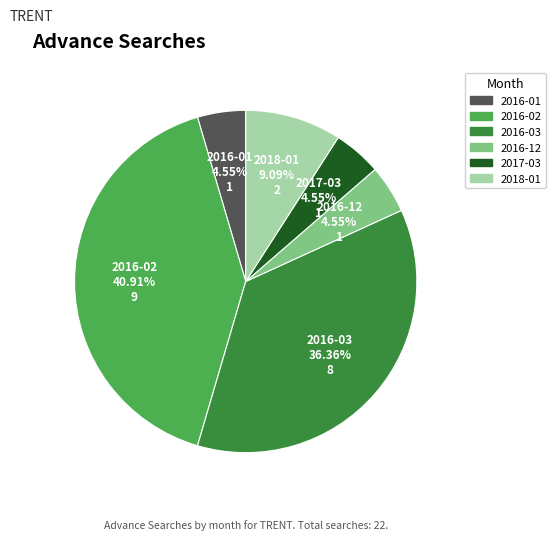

Does 2016-03 represent more than half of the total?

No